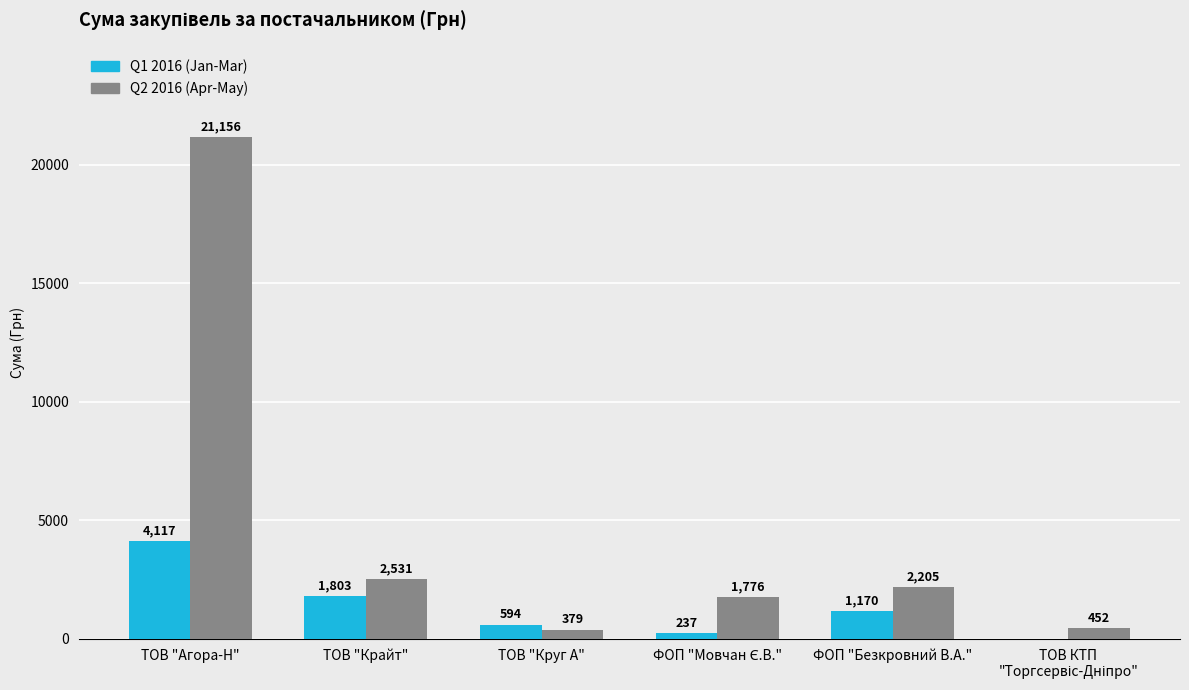

What is the average value of the Q2 2016 (Apr-May) series?

4749.7